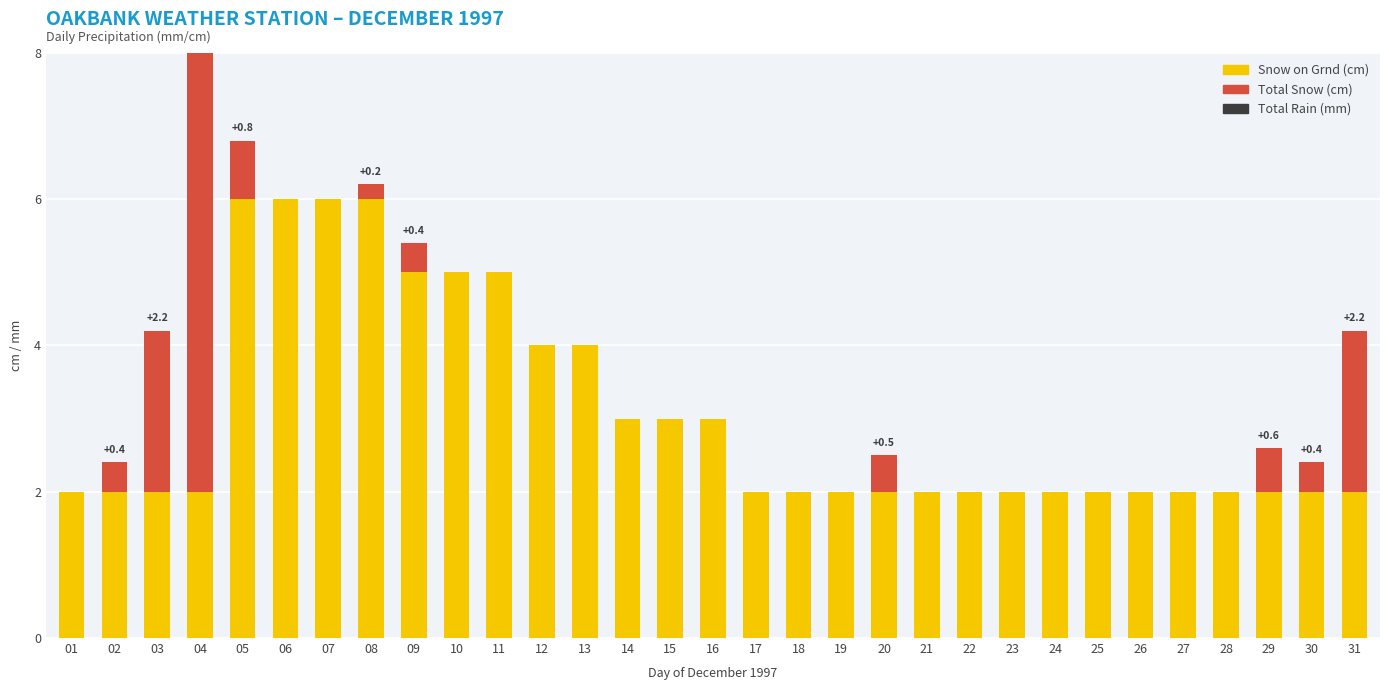

Between 13 and 21, which series saw the biggest shift?

Snow on Grnd (cm)